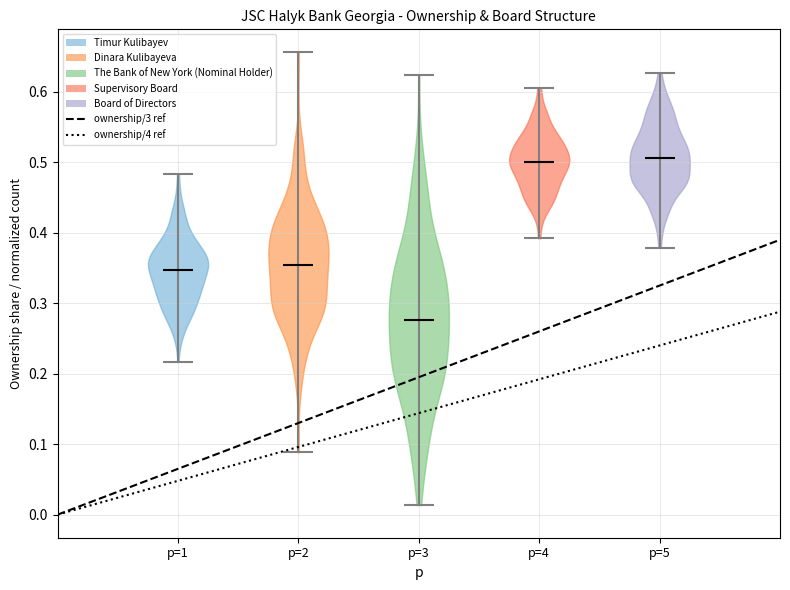

Where does the median line of the violin for p=5 sit on the y-axis? The values are not printed on the chart, so give them approximately, as read against the axis.

0.51